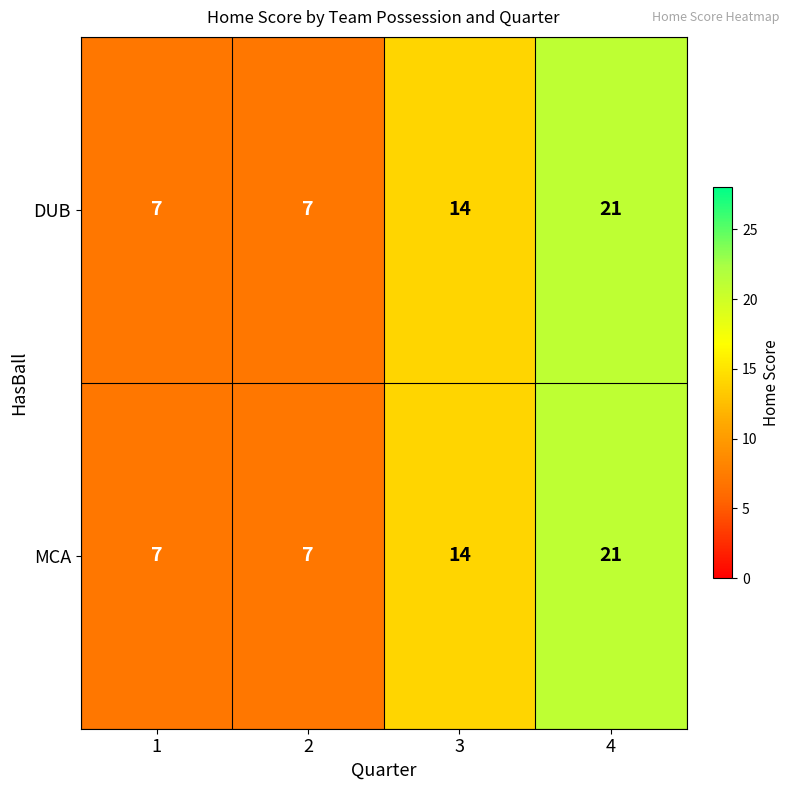

True or false: DUB has a value of 24 at 3.

False